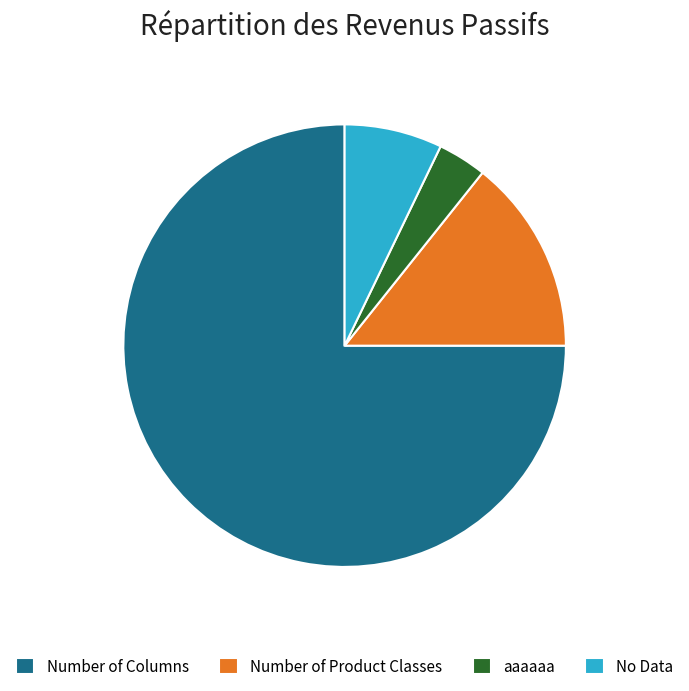

What is the majority slice?

Number of Columns